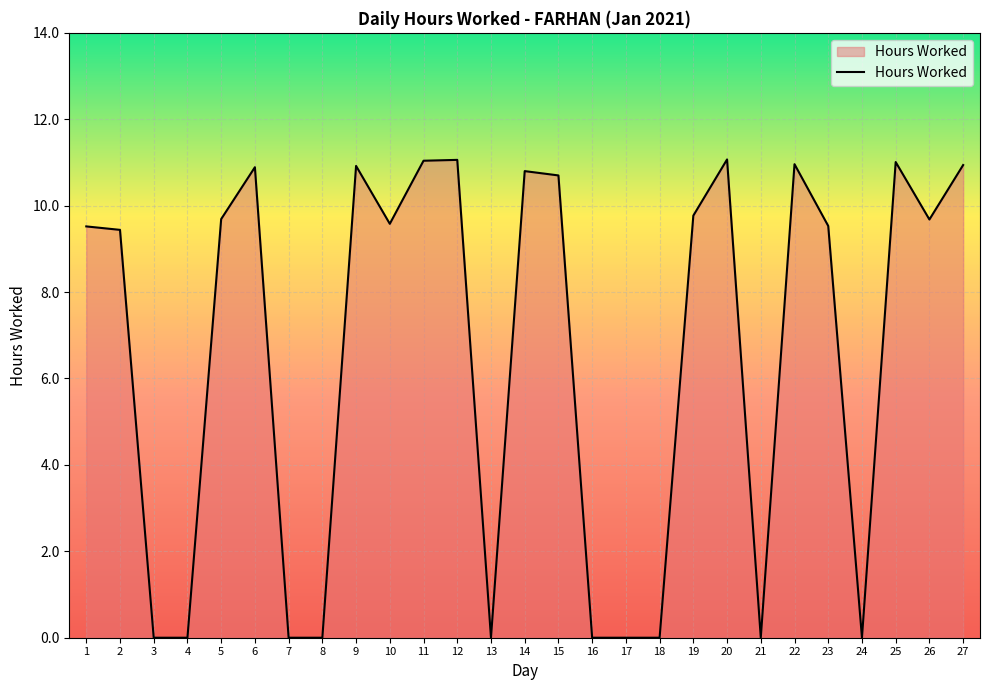

Which has a higher value, 17 or 25?

25